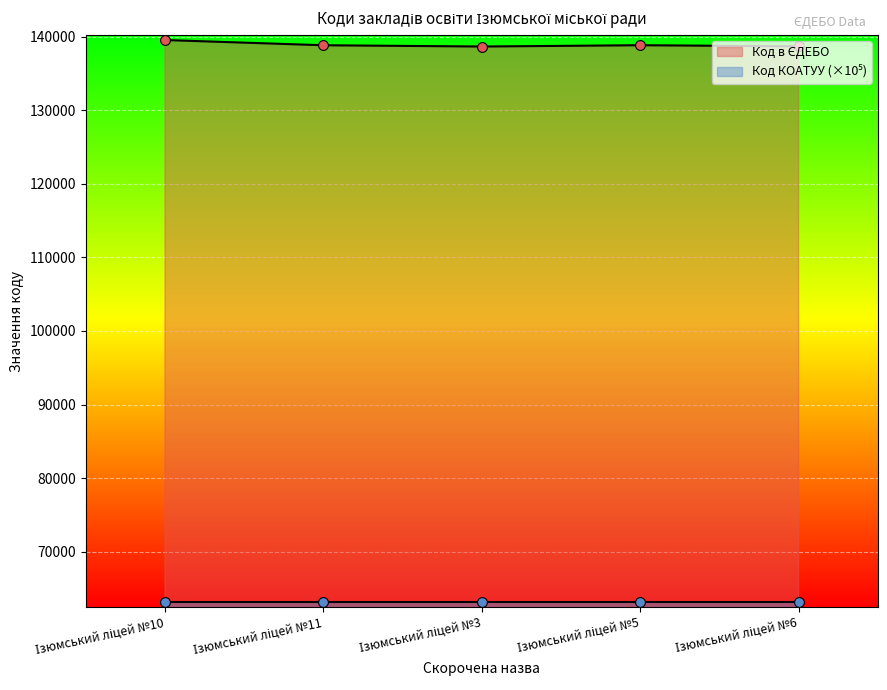

What is the change in value from Ізюмський ліцей №10 to Ізюмський ліцей №11?

-709